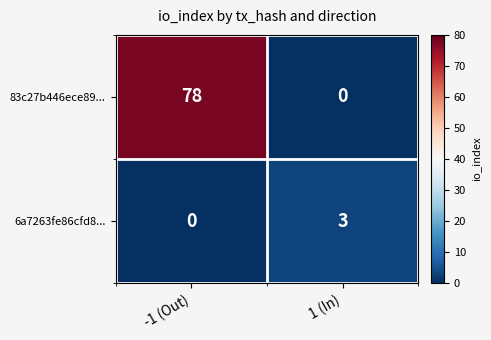

What is the maximum value shown in the chart?

78